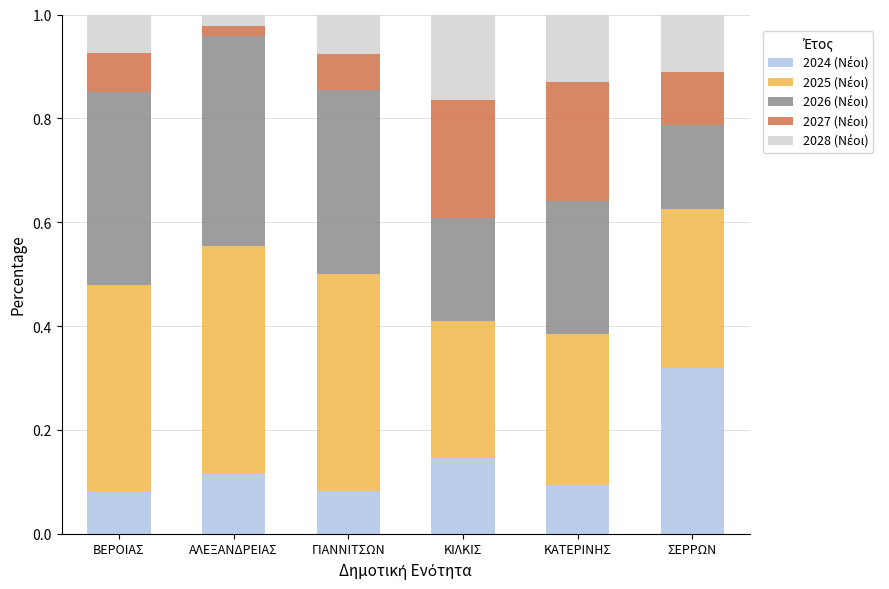

How many categories are shown in the chart?

6